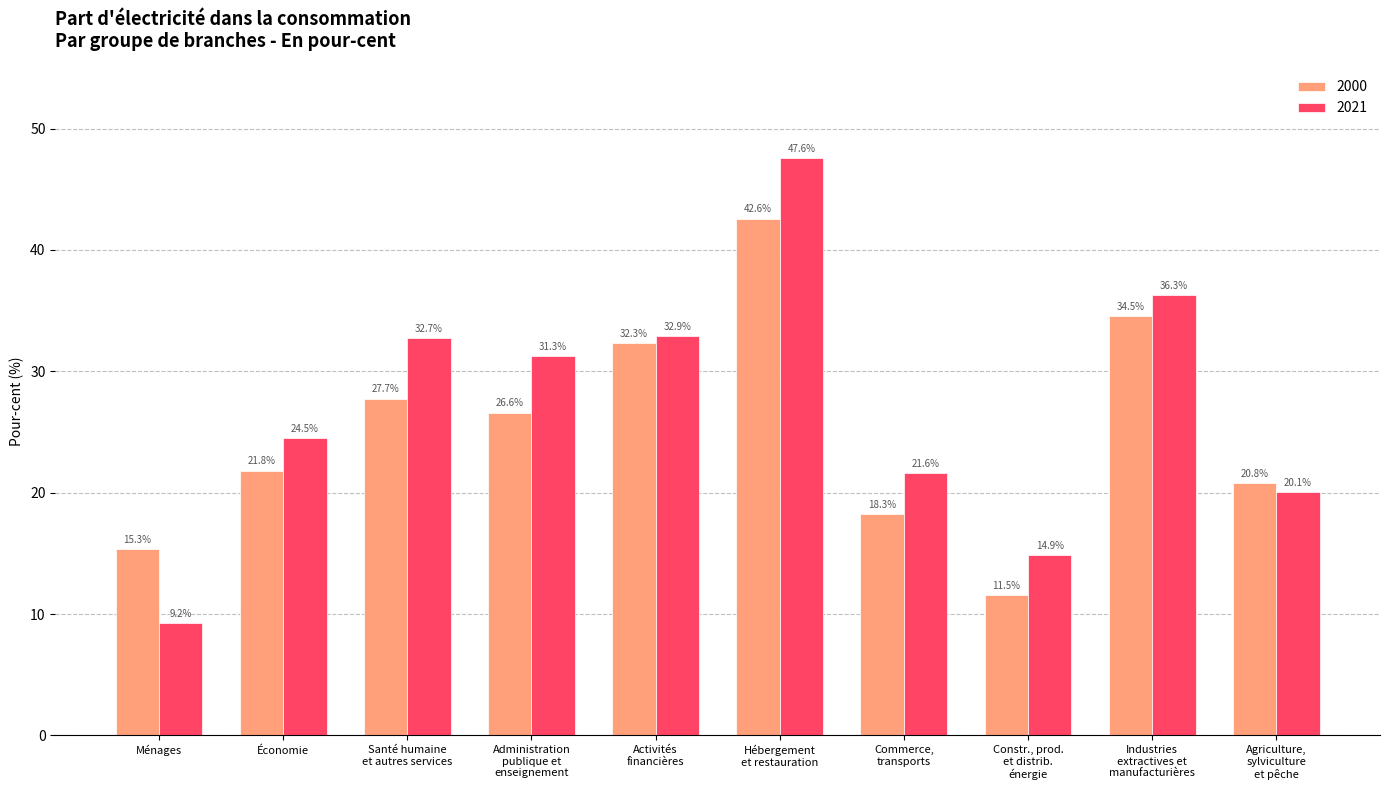

What is the maximum value shown in the chart?

47.6